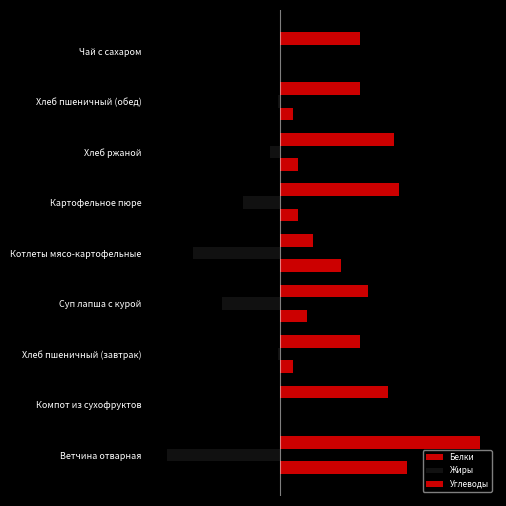

How many data points in Жиры are above -1?

4